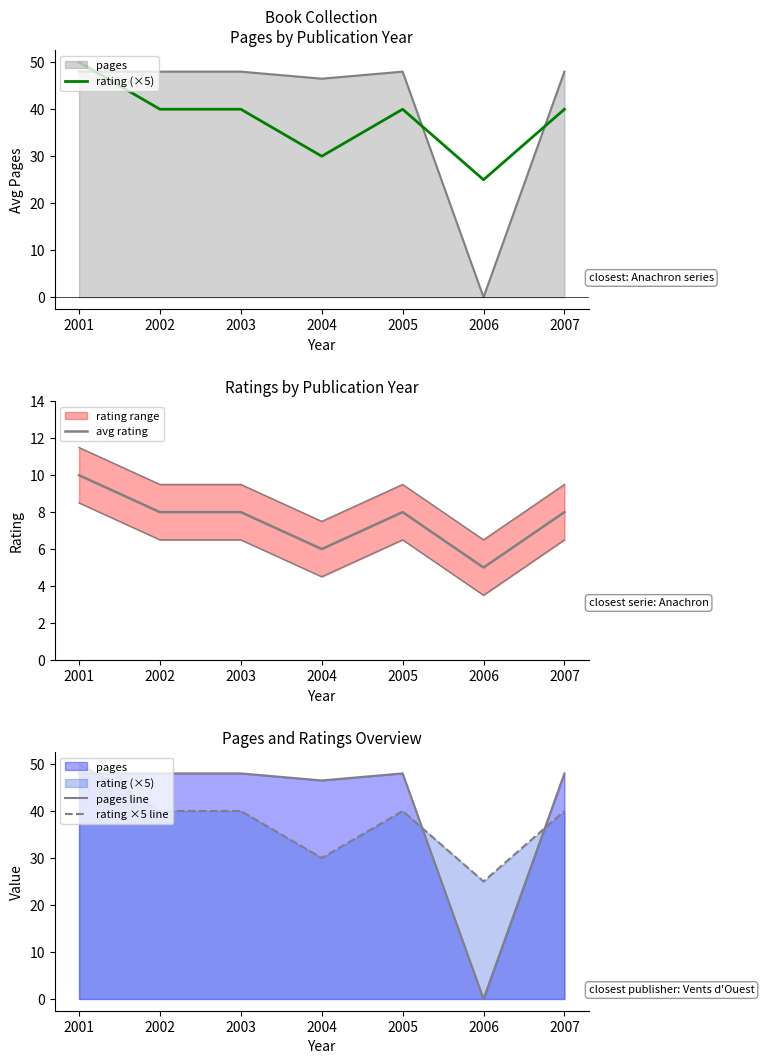

Which series has the widest spread of values?

pages line